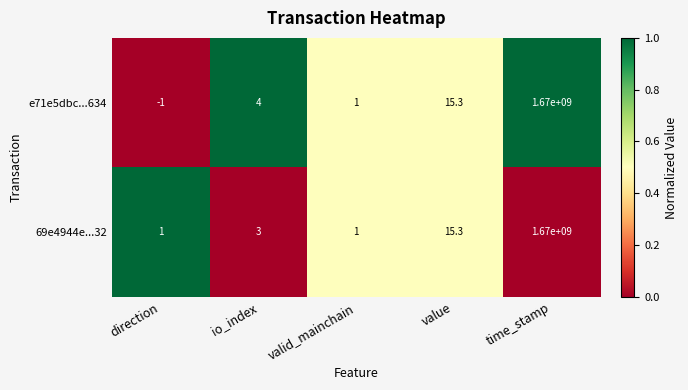

Reading right to left, transcribe all the data shown in this chart.

e71e5dbc...634: 1670000000.0	15.3	1.0	4.0	-1.0
69e4944e...32: 1670000000.0	15.3	1.0	3.0	1.0